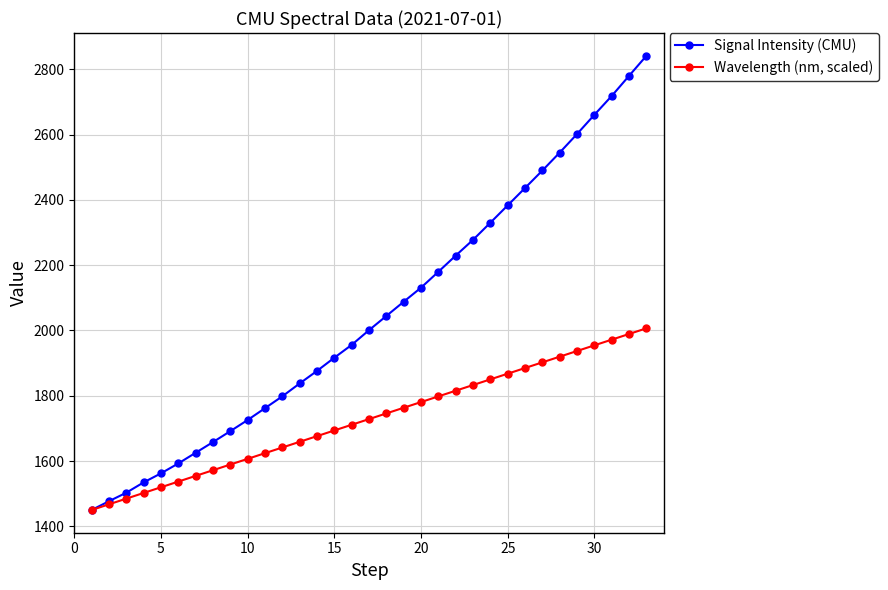

List the series in order of their peak value, lowest first.

Wavelength (nm, scaled), Signal Intensity (CMU)